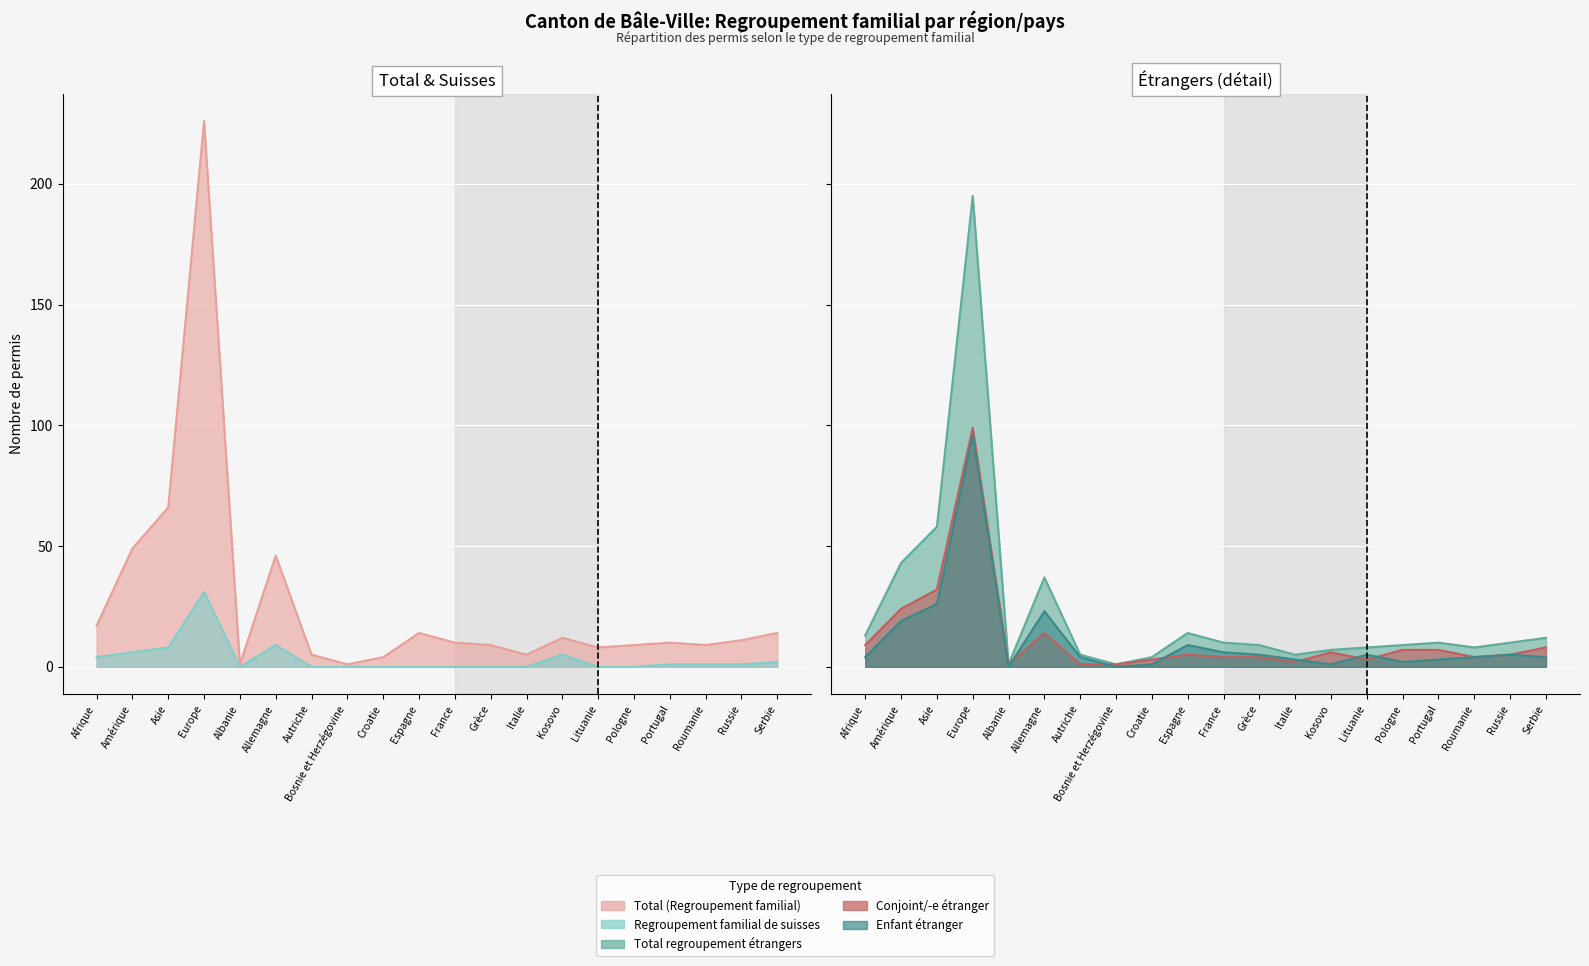

At which category is the sum across all series the highest?

Europe